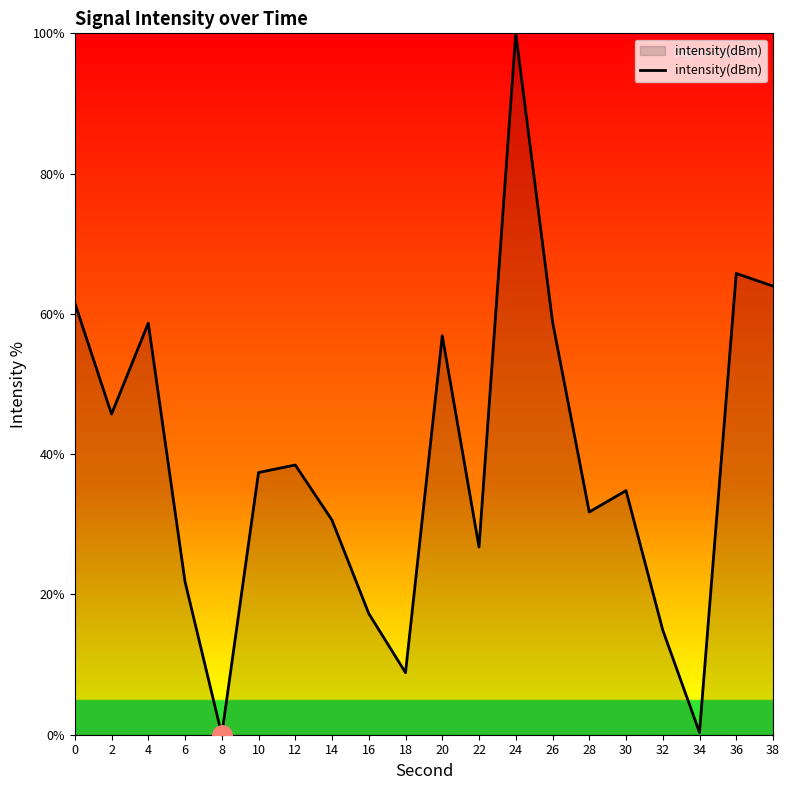

What is the approximate value at 32?

14.9